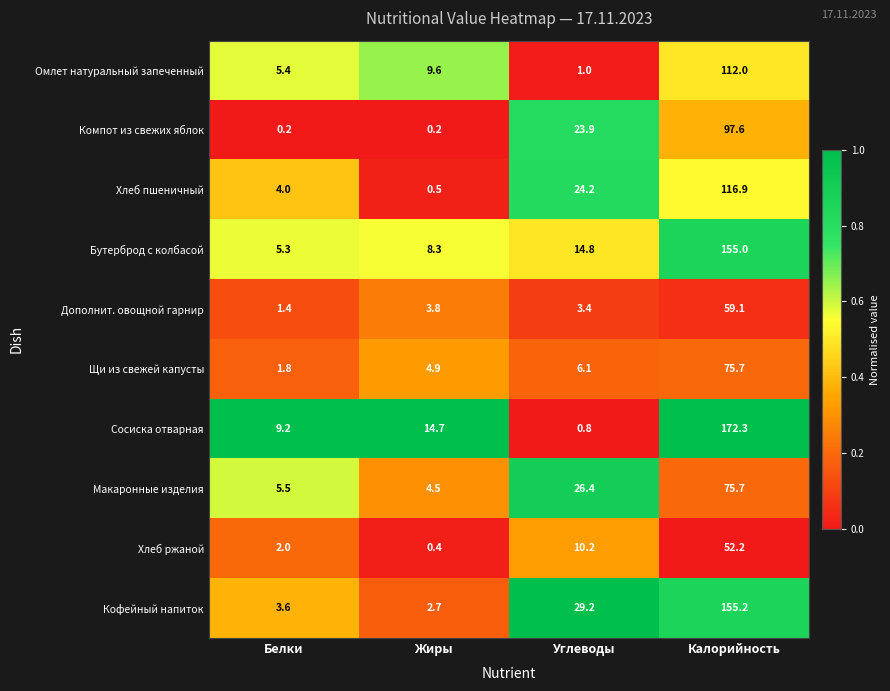

What is the difference between the highest and lowest values at Жиры?

14.5